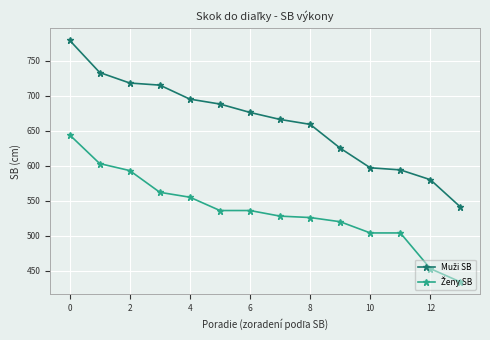

Does the chart have visible grid lines?

Yes